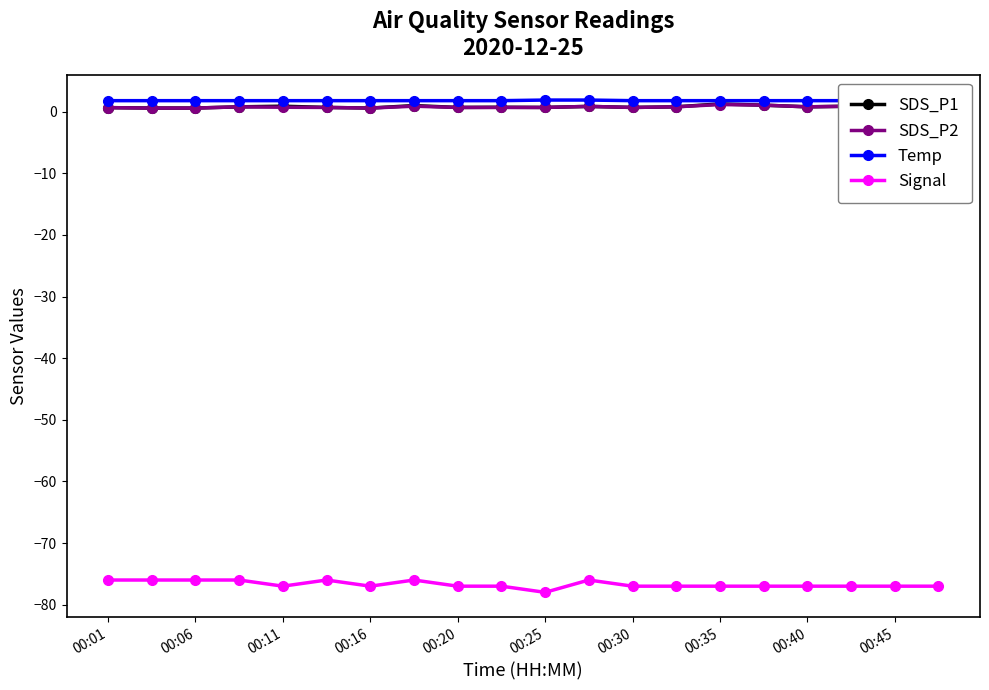

True or false: SDS_P1 and Signal cross at least once.

False